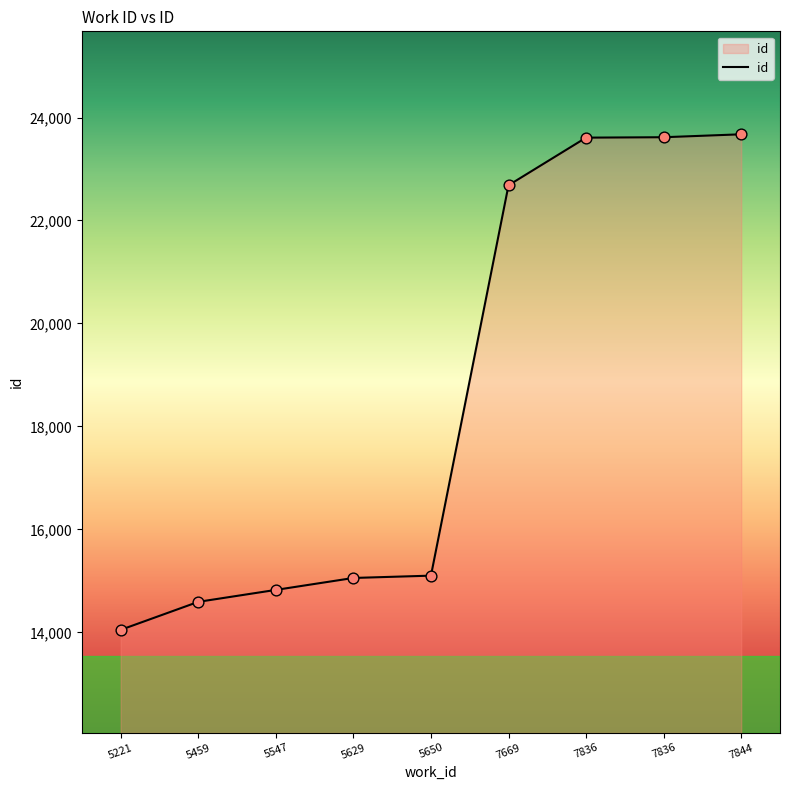

How many lines are shown in the chart?

1